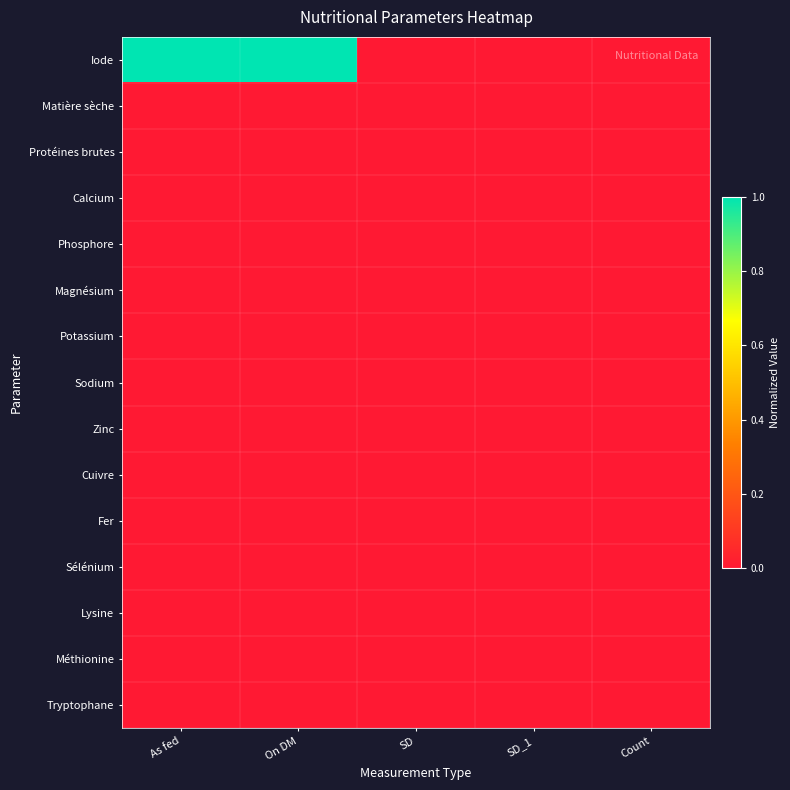

At which category is the sum across all series the highest?

As fed